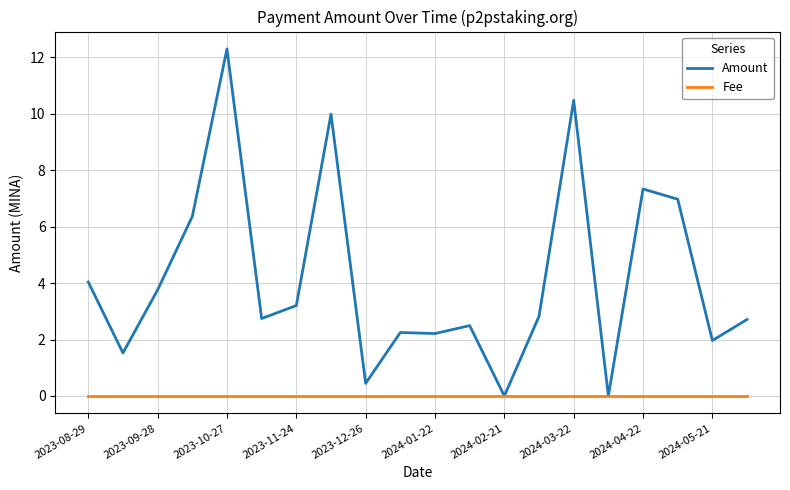

In Amount, how many points are higher than both neighbors (excluding endpoints)?

6